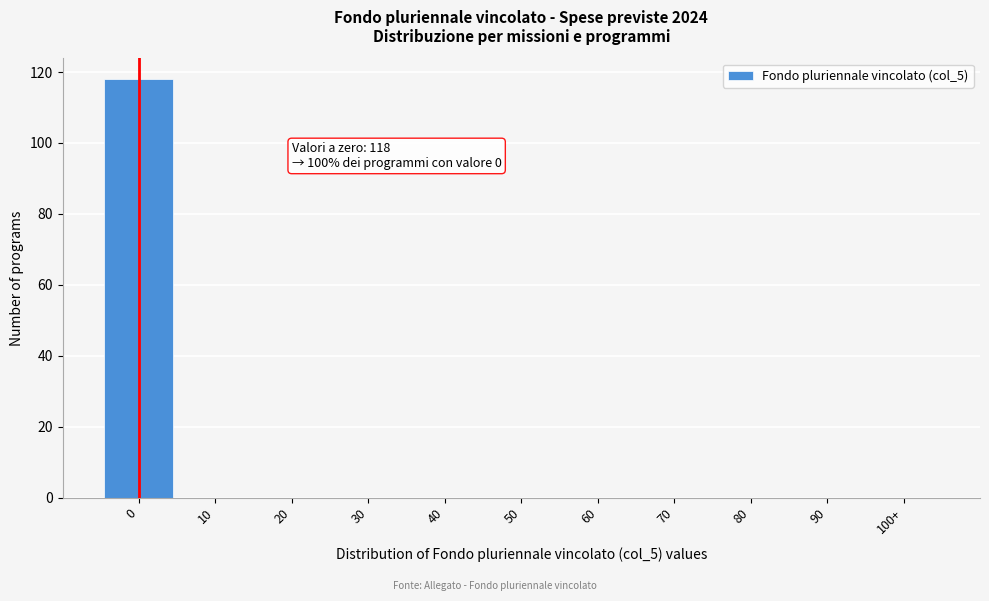

Reading left to right, transcribe all the data shown in this chart.

0=118	10=0	20=0	30=0	40=0	50=0	60=0	70=0	80=0	90=0	100+=0